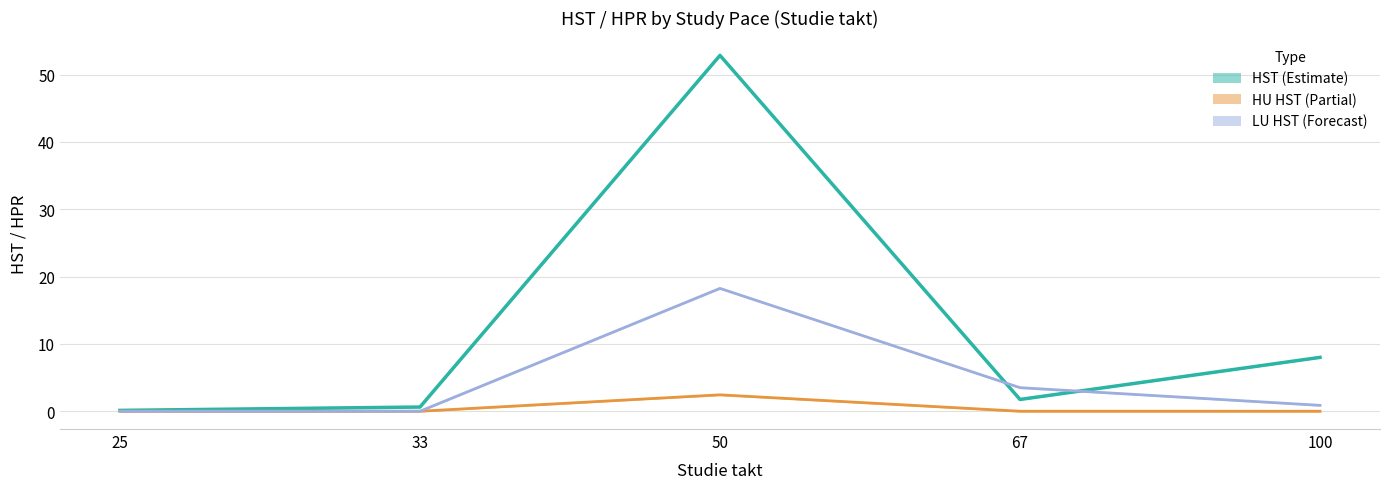

True or false: HU HST line has more than 0 interior local peaks.

True